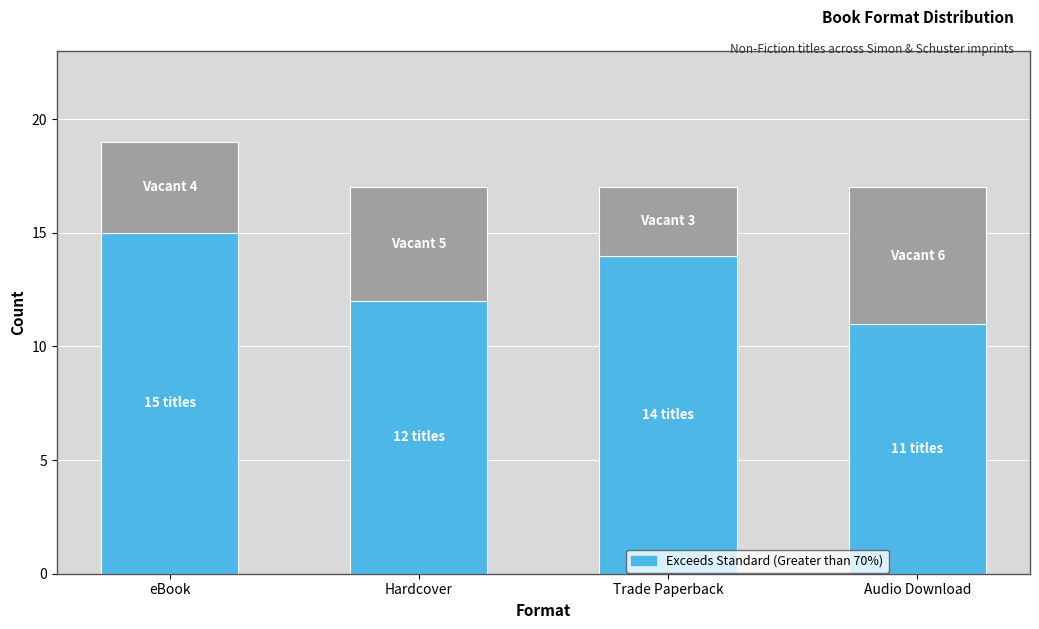

At which category is the sum across all series the highest?

eBook